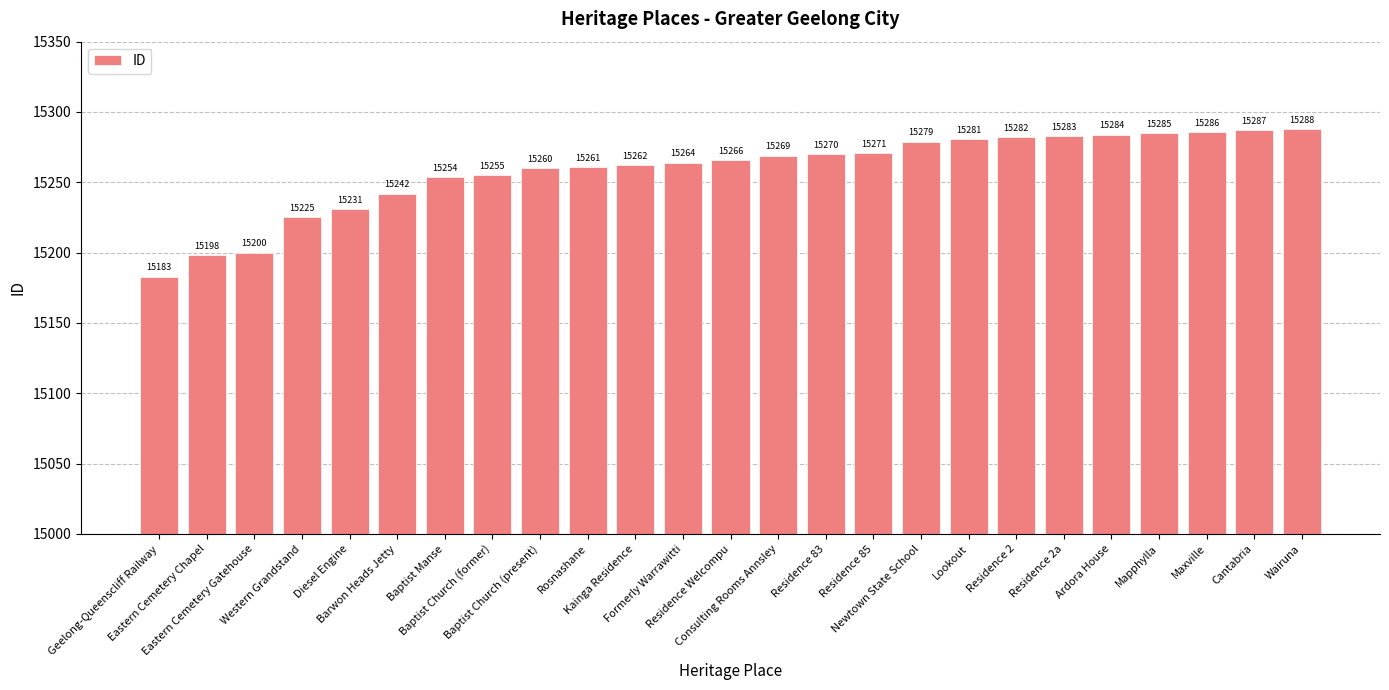

Reading right to left, extract all data points from this chart.

15288	15287	15286	15285	15284	15283	15282	15281	15279	15271	15270	15269	15266	15264	15262	15261	15260	15255	15254	15242	15231	15225	15200	15198	15183